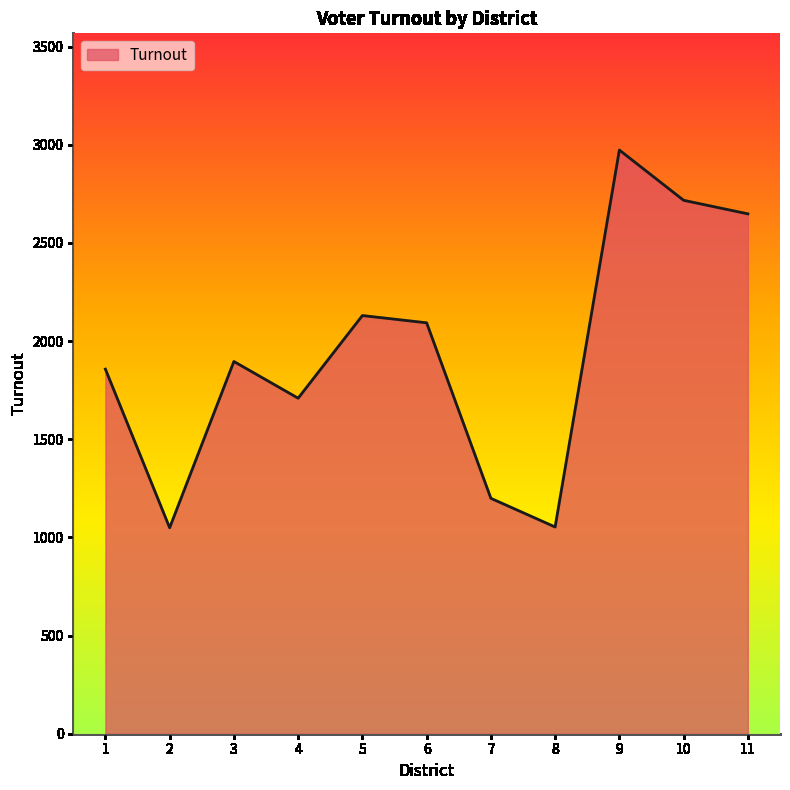

What is the difference between the values at 4 and 11?

939